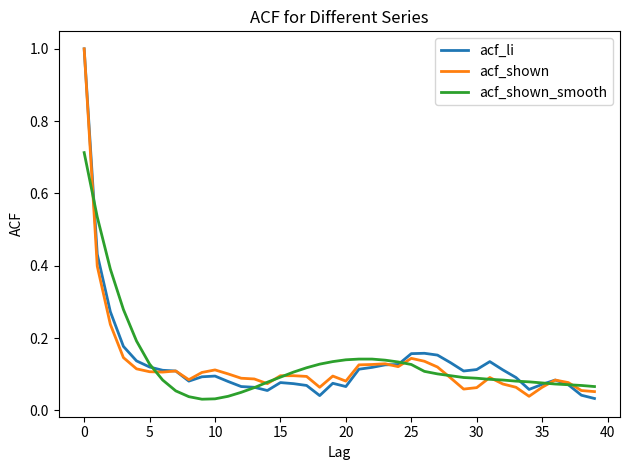

What is the maximum value for acf_shown?

1.0